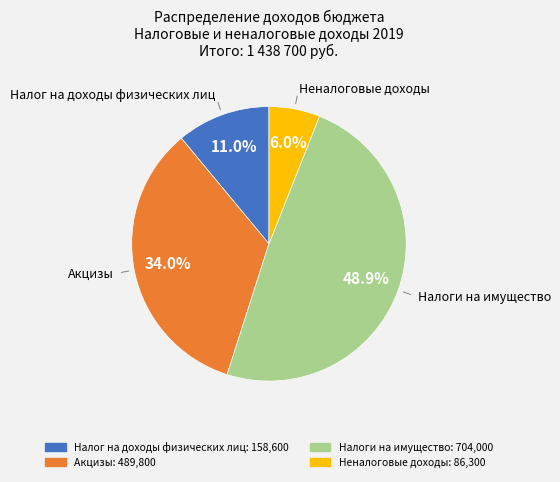

Which has a higher value, Налог на доходы физических лиц or Неналоговые доходы?

Налог на доходы физических лиц